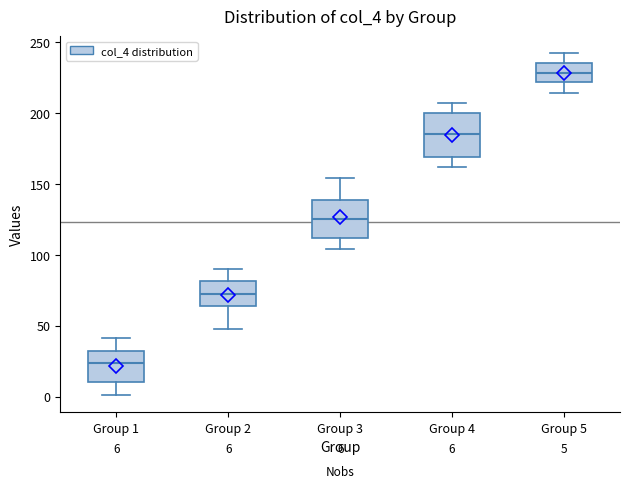

Which box's median line is the lowest?

Group 1